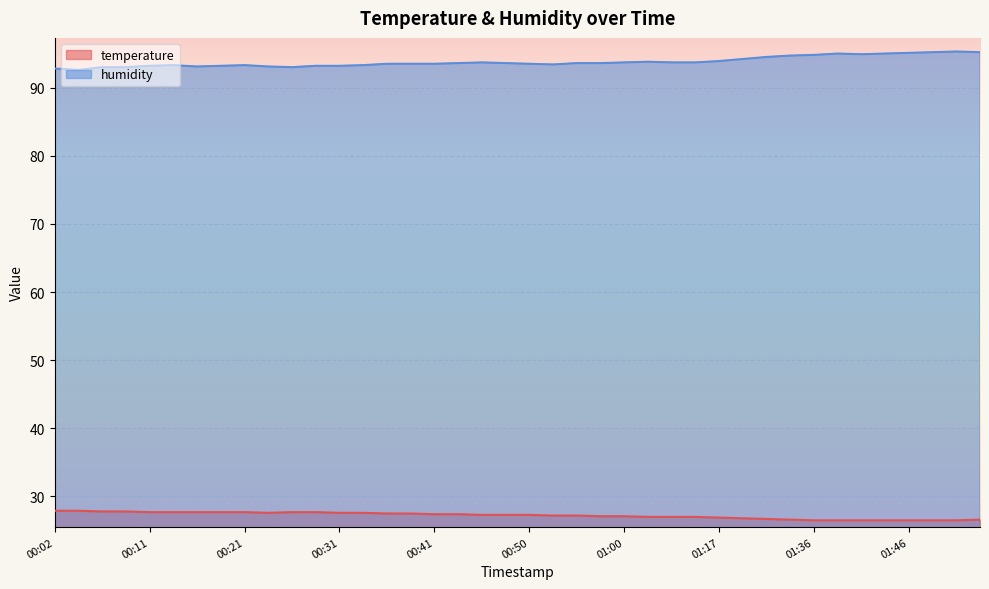

The temperature series shows 26.5 at 01:50. True or false?

True